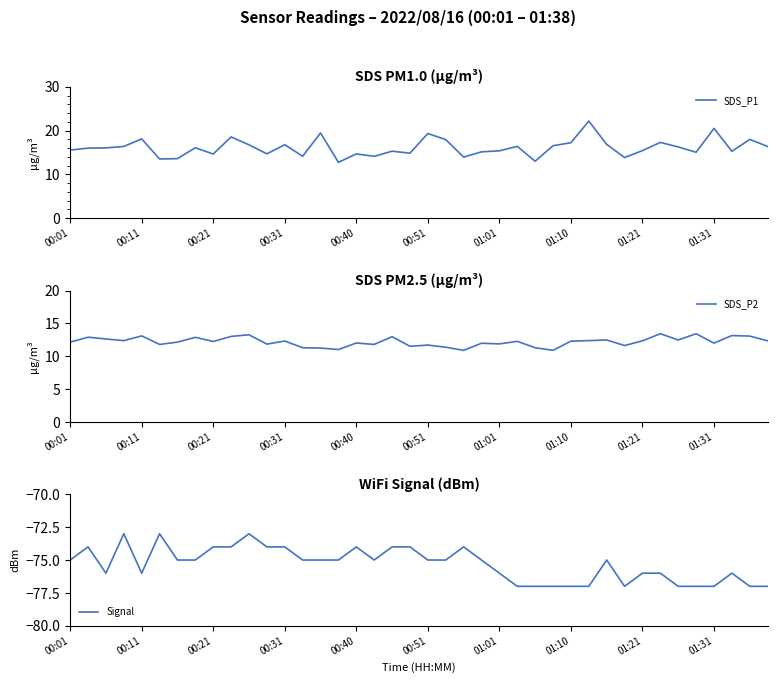

The SDS_P1 series shows 4.3 at 00:11. True or false?

False